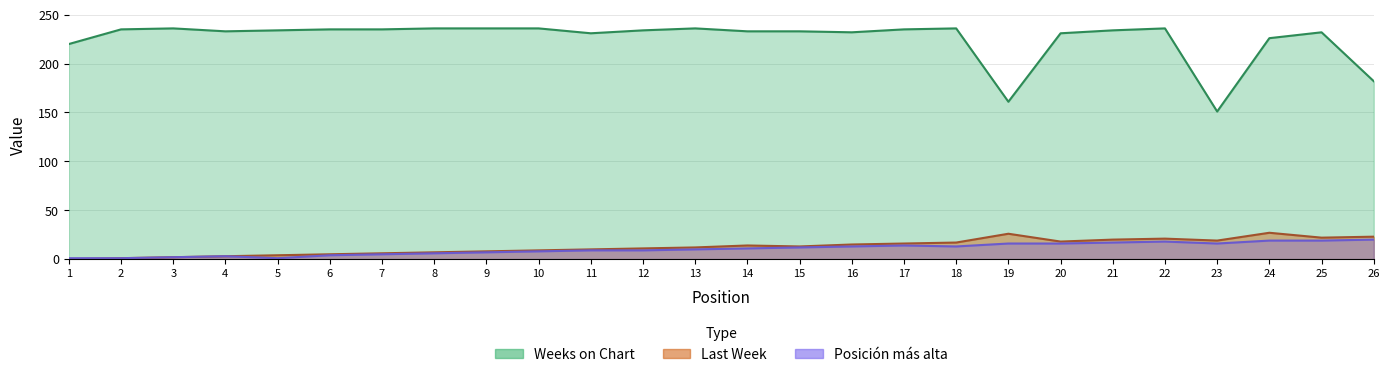

Where does the Weeks on Chart series first go above 234?

2